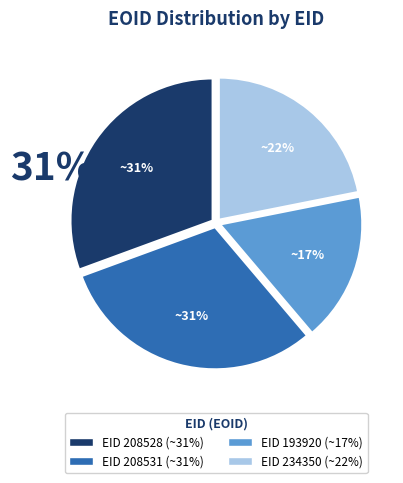

Rank the categories by value from lowest to highest.

193920, 234350, 208528, 208531